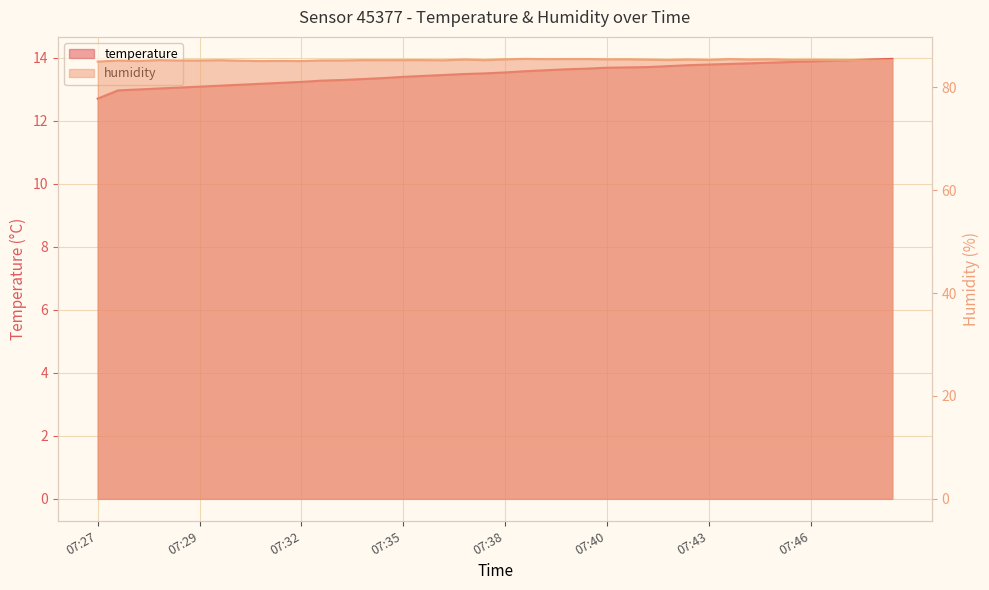

What is the value of the temperature point at the 21st from the left?

13.5